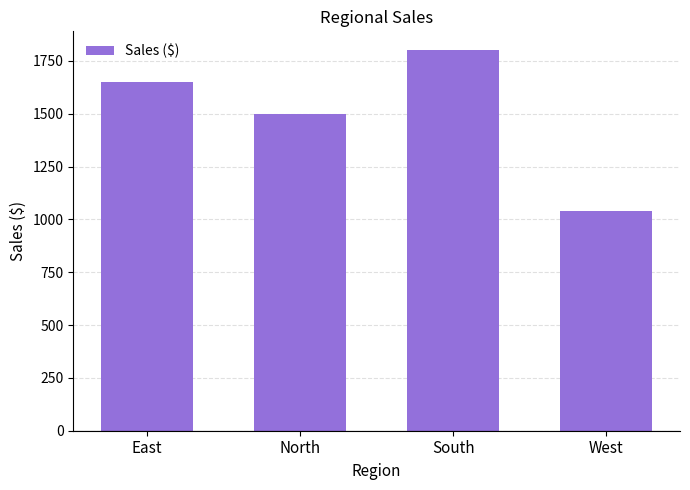

Read the value at West.

1040